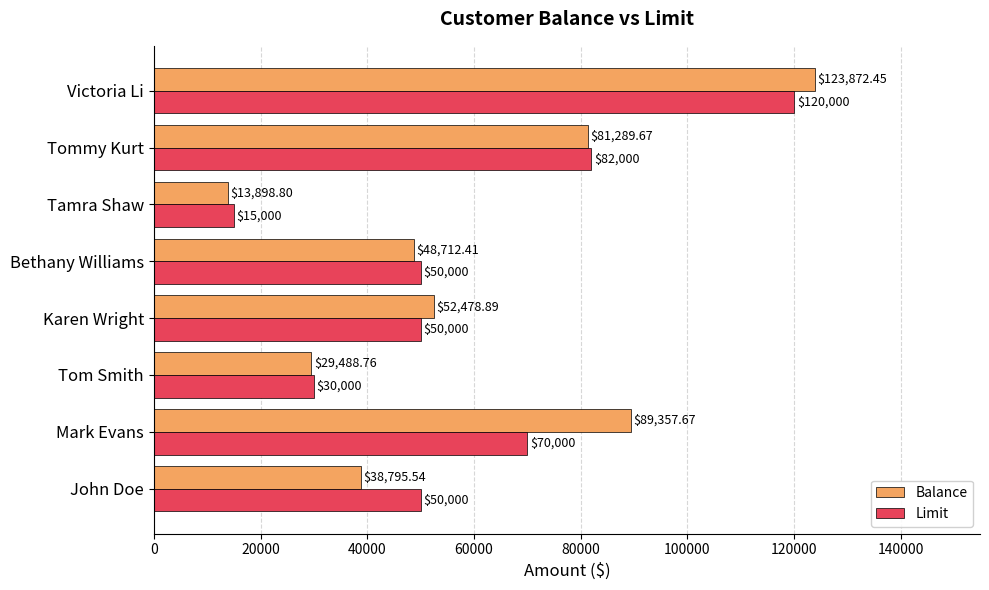

What is the difference between the Balance values at Tom Smith and Tamra Shaw?

15590.0